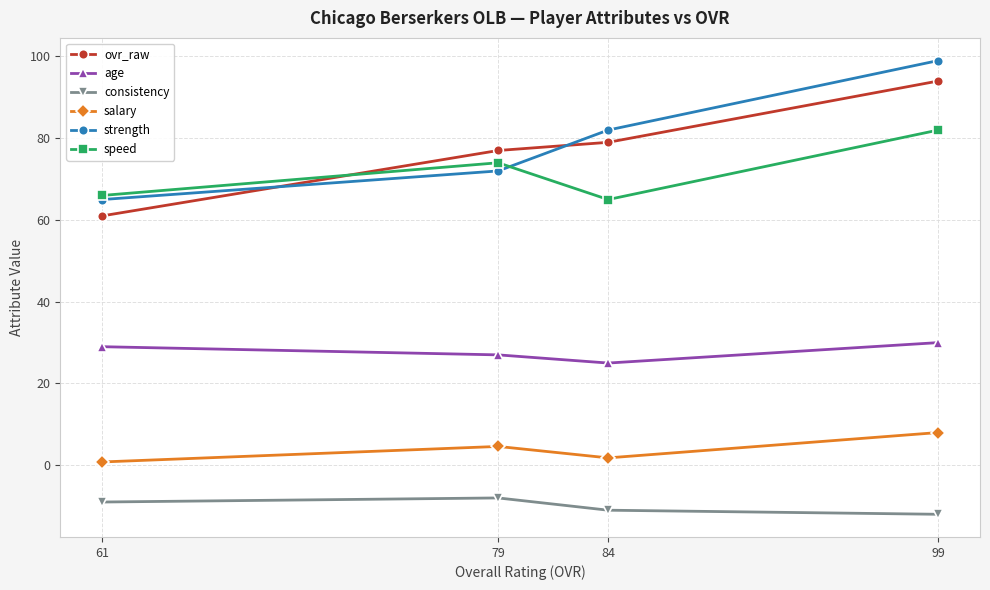

How many data points does each series have?

4